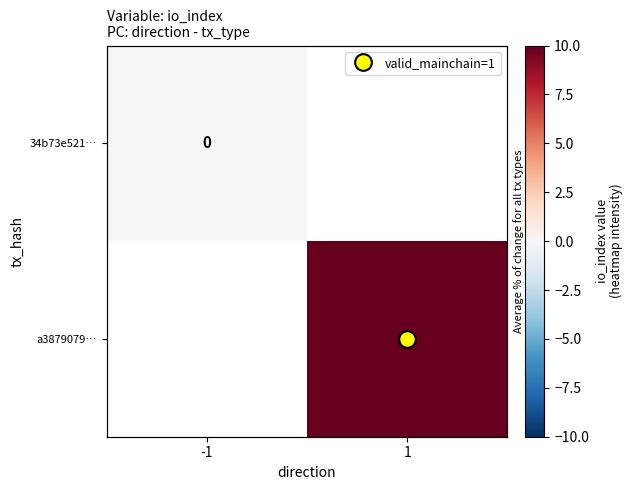

What is the greatest value displayed?

33.0